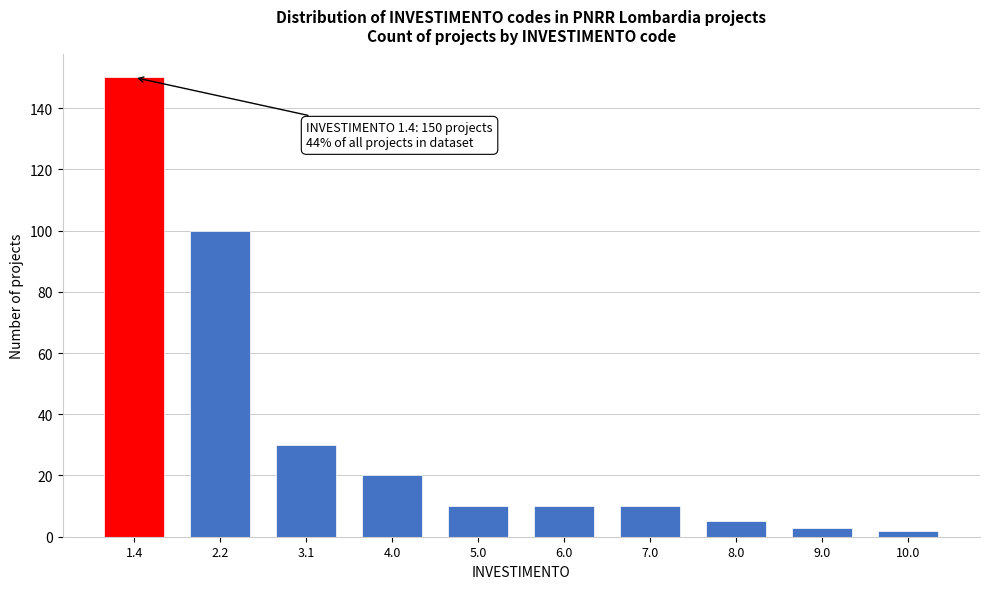

Reading right to left, list all the values displayed in this chart.

10.0=2	9.0=3	8.0=5	7.0=10	6.0=10	5.0=10	4.0=20	3.1=30	2.2=100	1.4=150